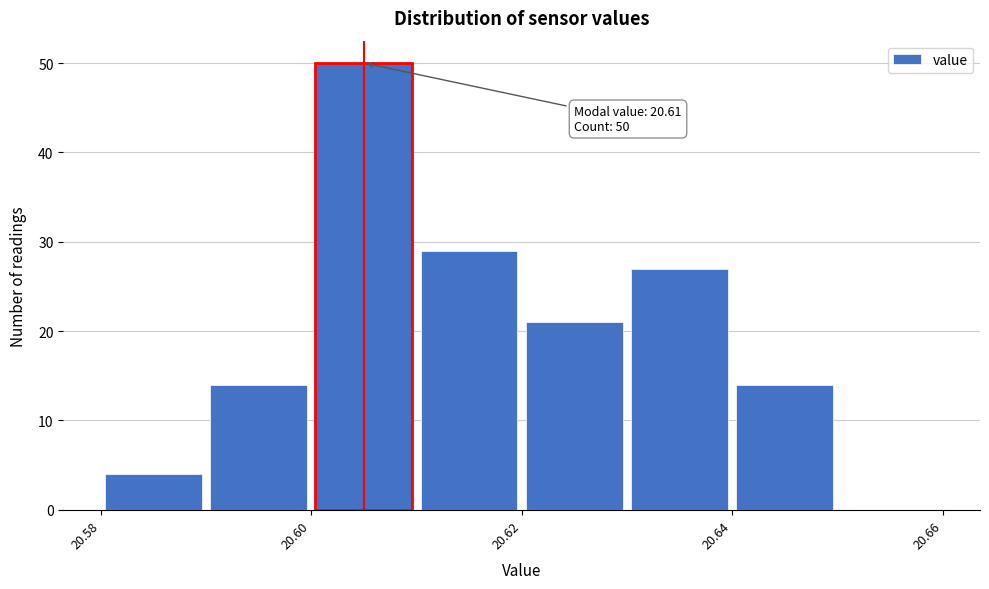

Which range on the x-axis has the tallest bar?

20.60 to 20.61